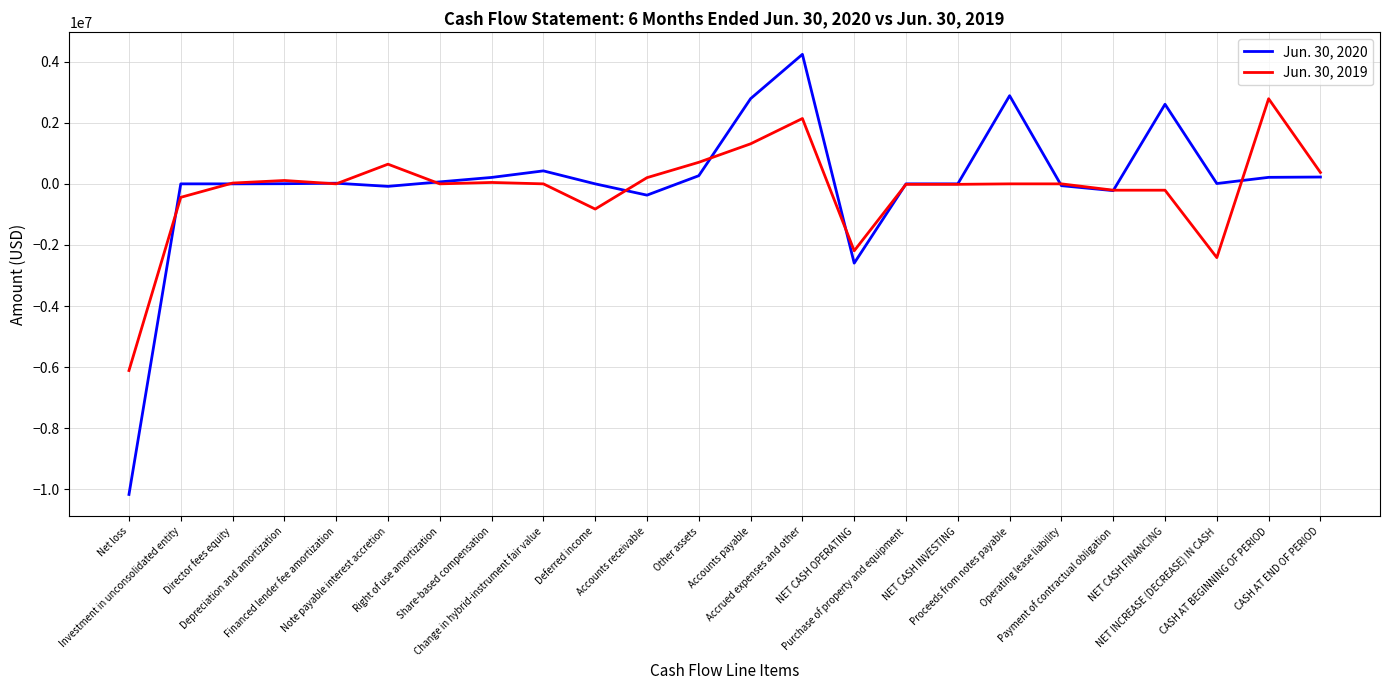

List the series in order of their peak value, lowest first.

Jun. 30, 2019, Jun. 30, 2020